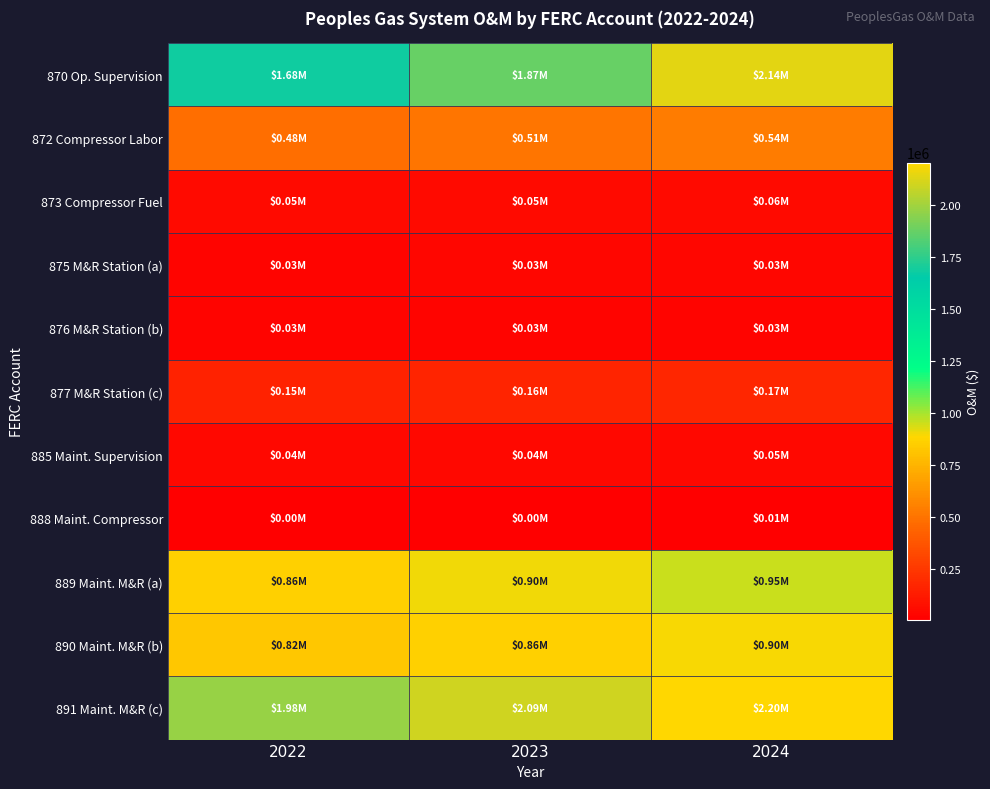

Which category has the lowest value across all series?

2022